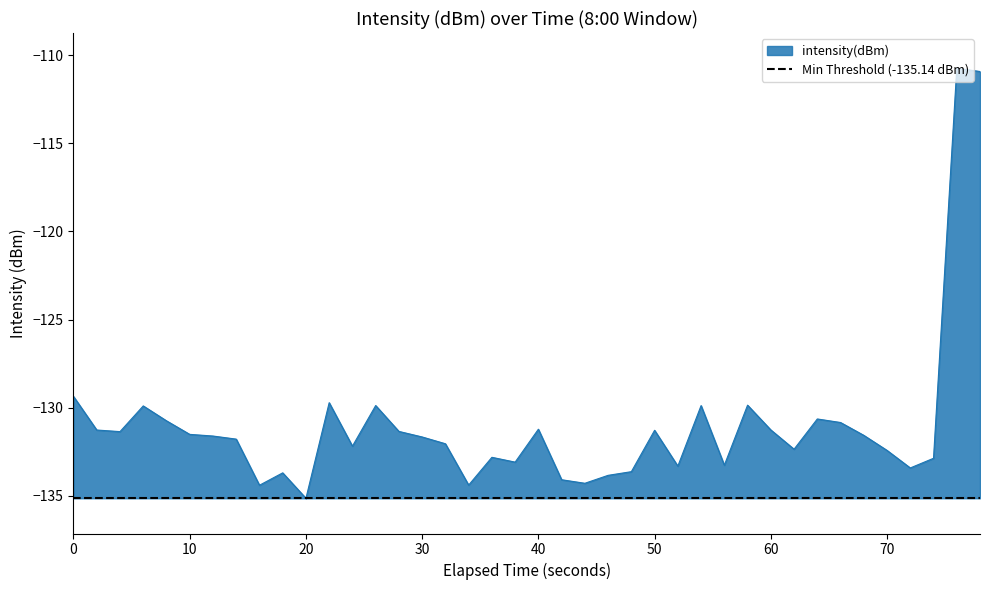

What is the average value?

-131.0